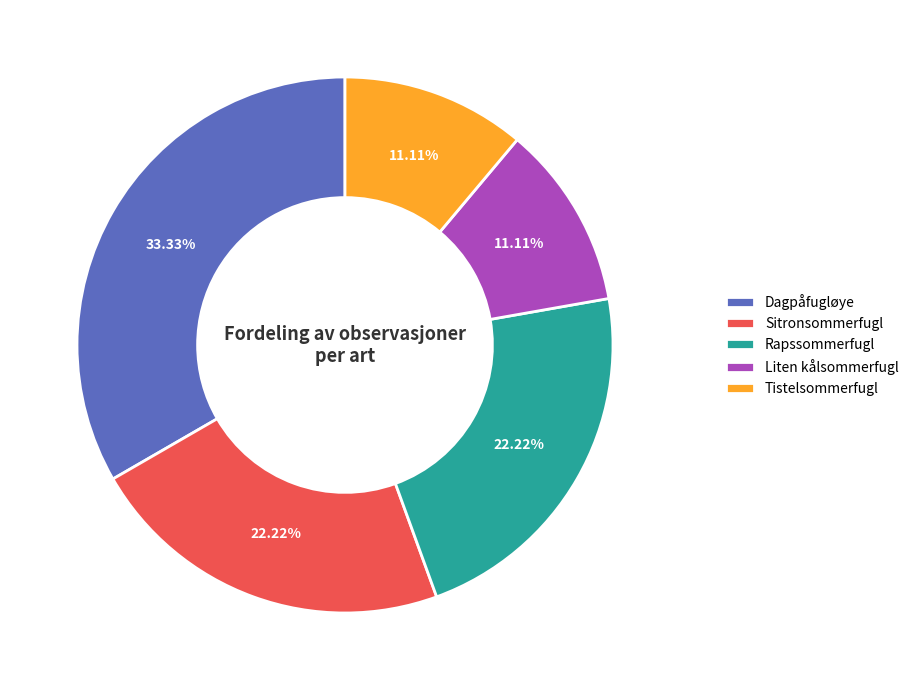

Combined, do Dagpåfugløye and Sitronsommerfugl account for over 50%?

Yes